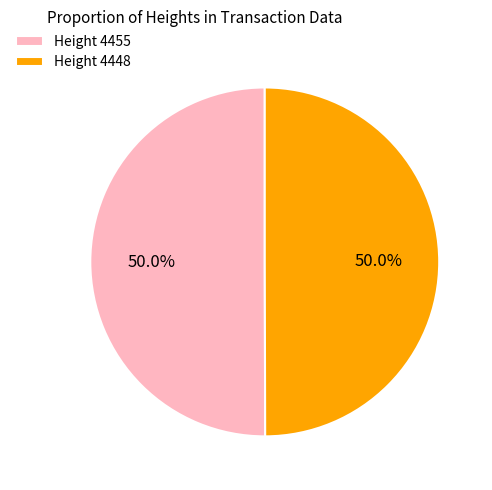

Combined, do Height 4455 and Height 4448 account for over 50%?

Yes